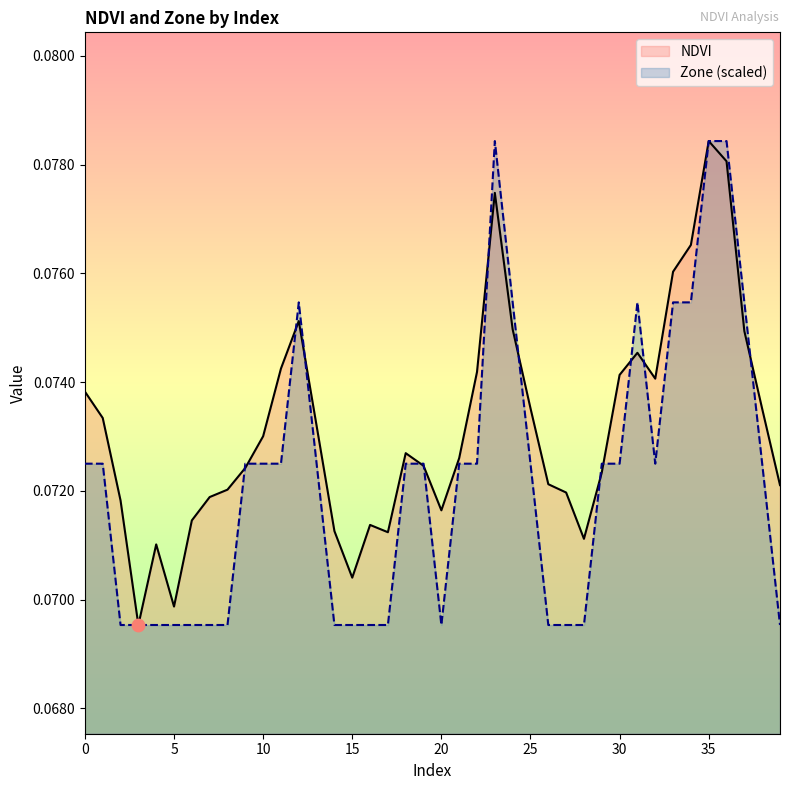

Which series reaches the minimum Y coordinate?

NDVI